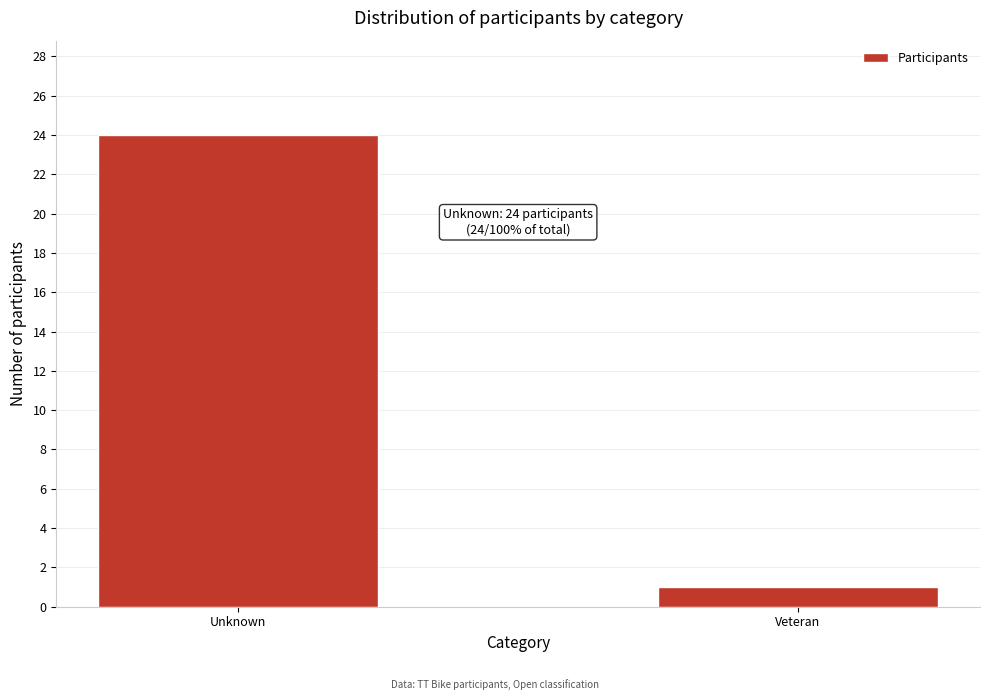

Reading left to right, list all the values displayed in this chart.

24	1